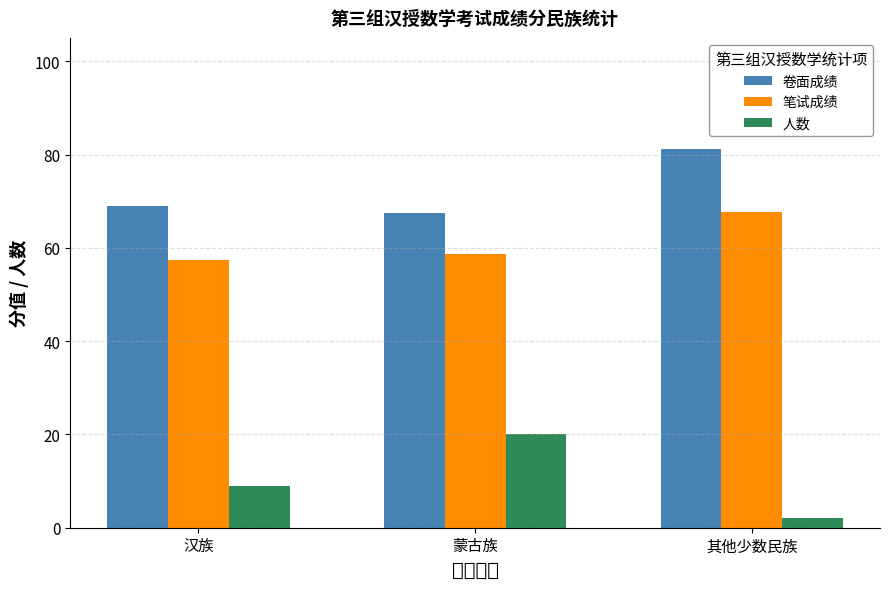

What position from the right is 其他少数民族?

1